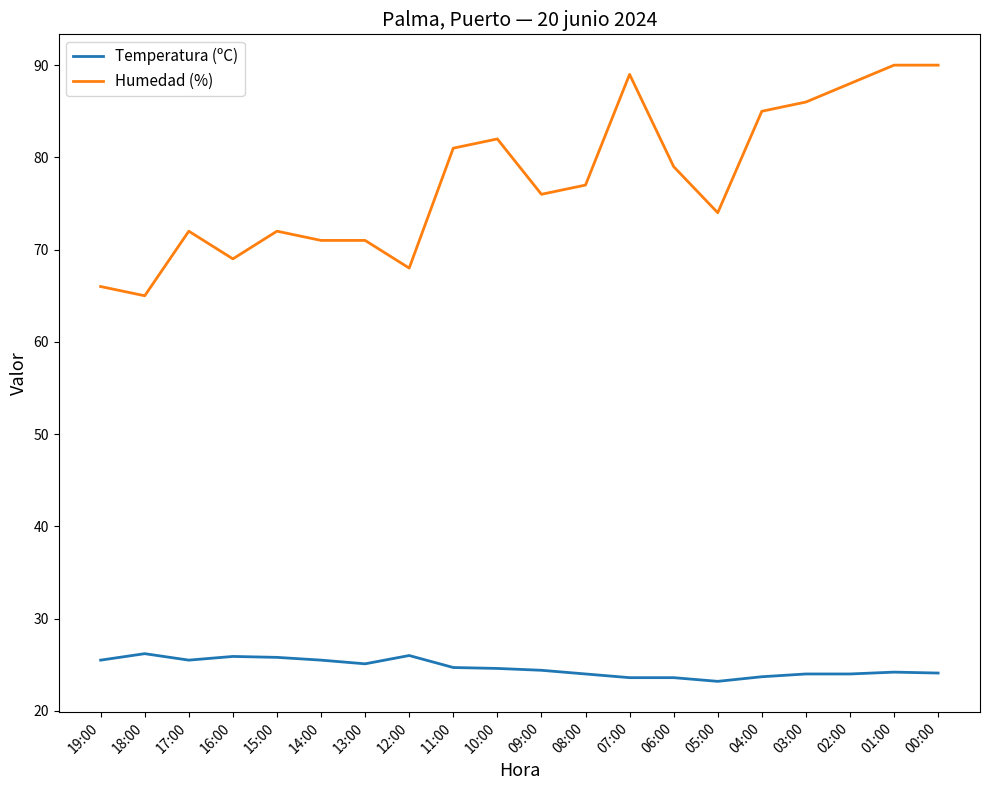

The value of Humedad (%) at 12:00 is 68.0. True or false?

True